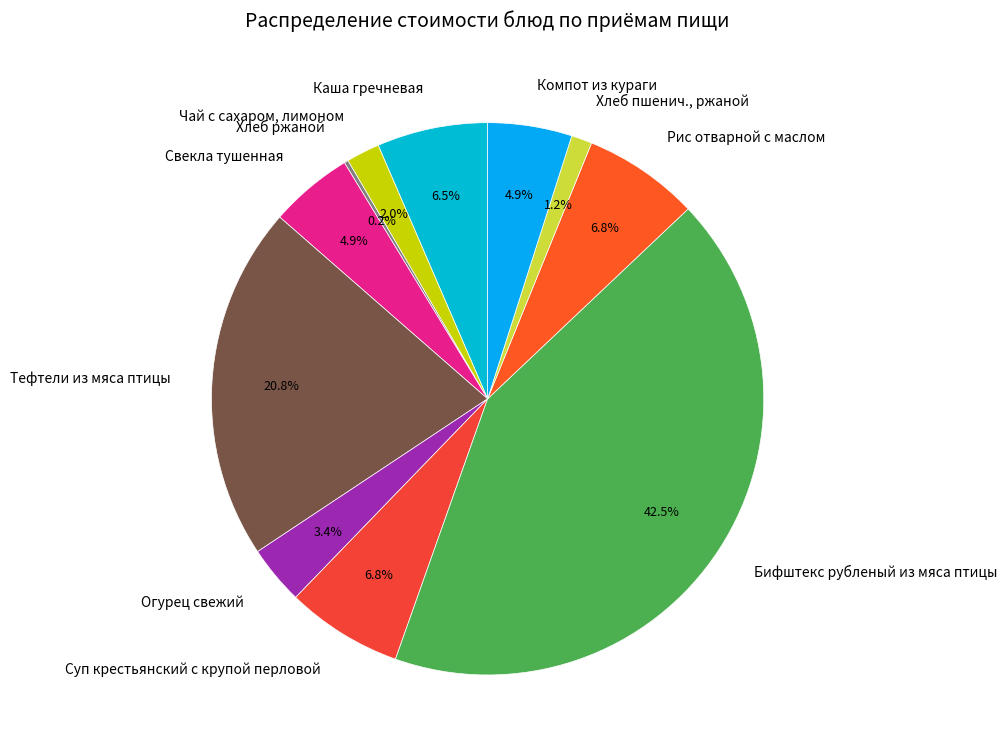

Combined, what portion of the pie is Огурец свежий and Каша гречневая?

9.9%